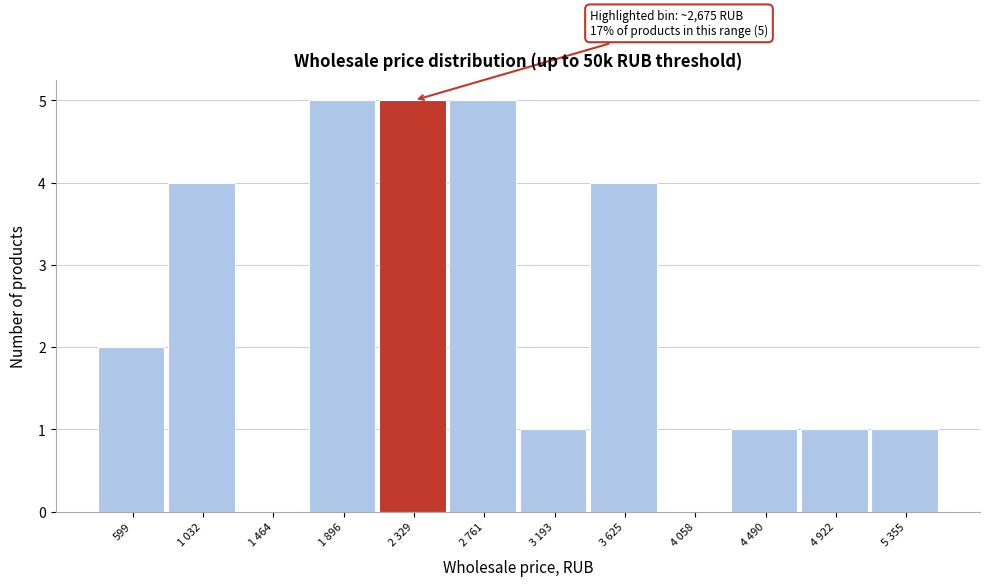

Reading left to right, list all the values displayed in this chart.

599=2	1 032=4	1 464=0	1 896=5	2 329=5	2 761=5	3 193=1	3 625=4	4 058=0	4 490=1	4 922=1	5 355=1